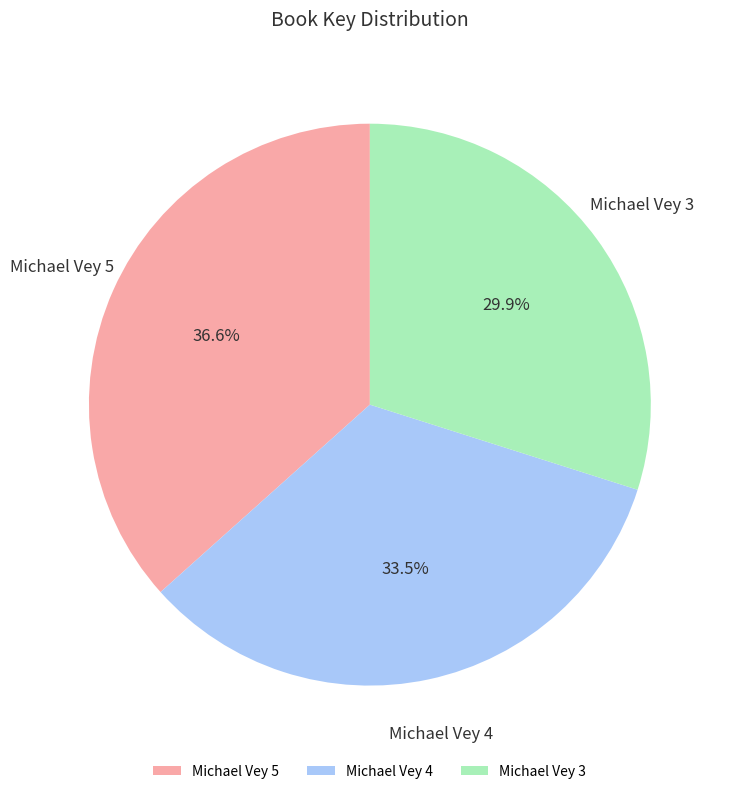

What percentage do Michael Vey 5 and Michael Vey 4 together represent?

70.1%